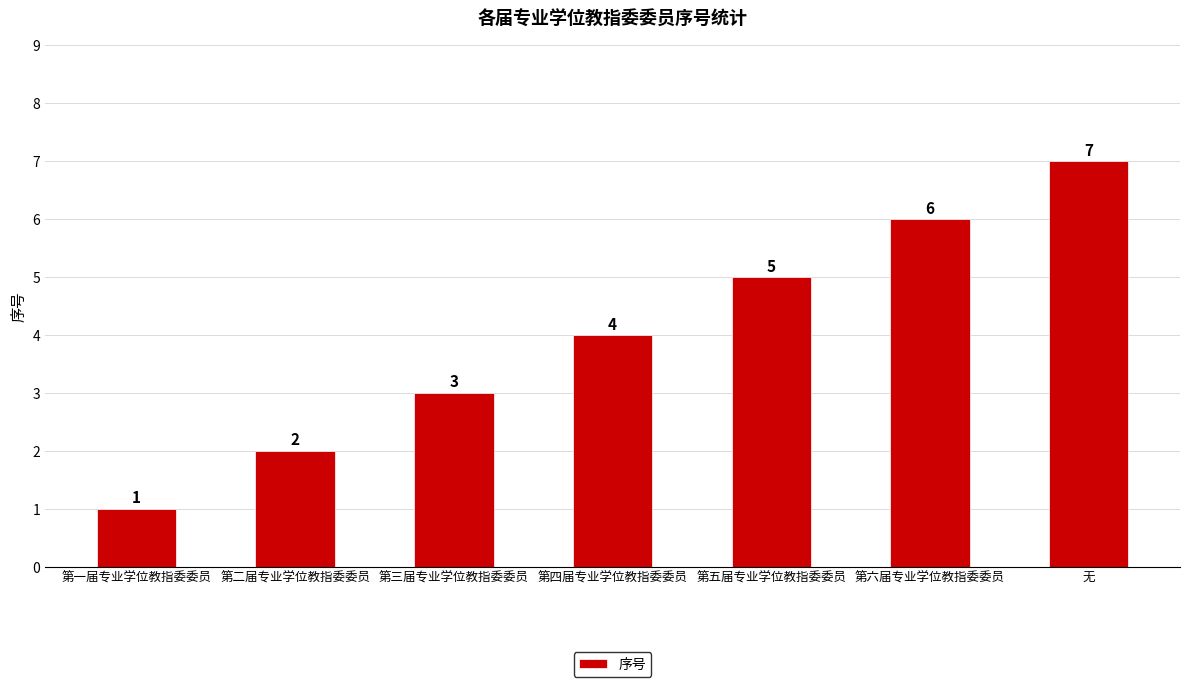

How many data points are less than 4?

3